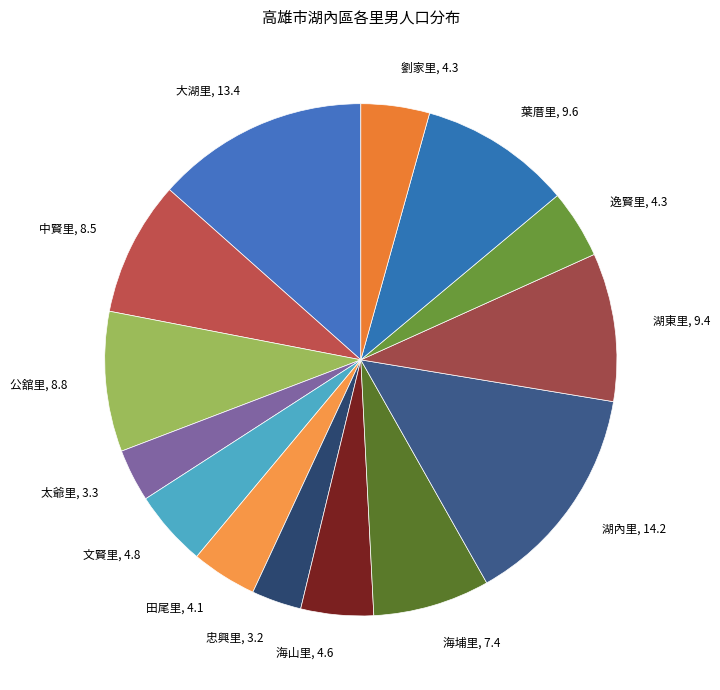

Is 中賢里 the majority of the pie?

No